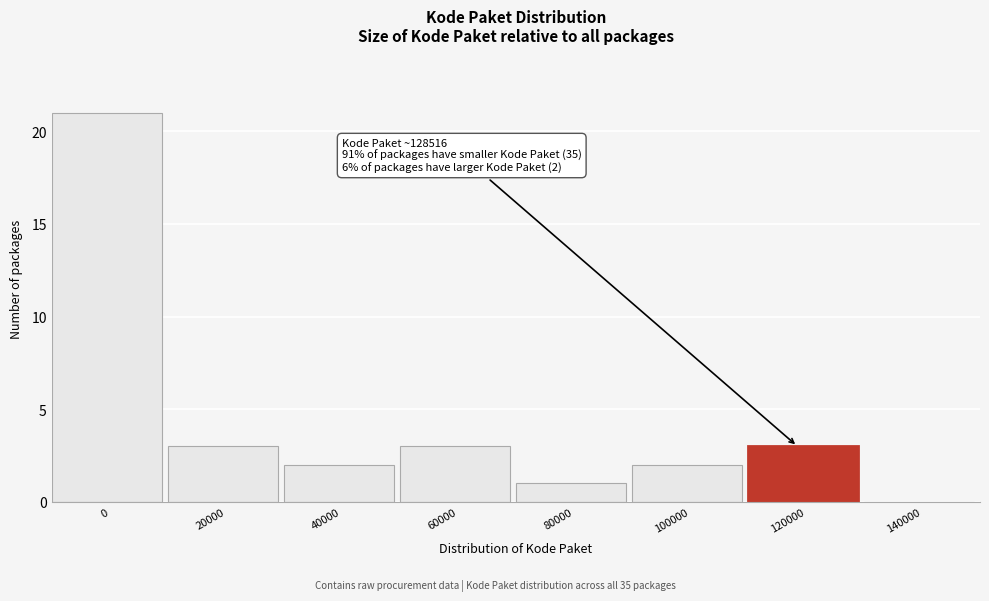

Reading left to right, extract all data points from this chart.

0=21	20000=3	40000=2	60000=3	80000=1	100000=2	120000=3	140000=0